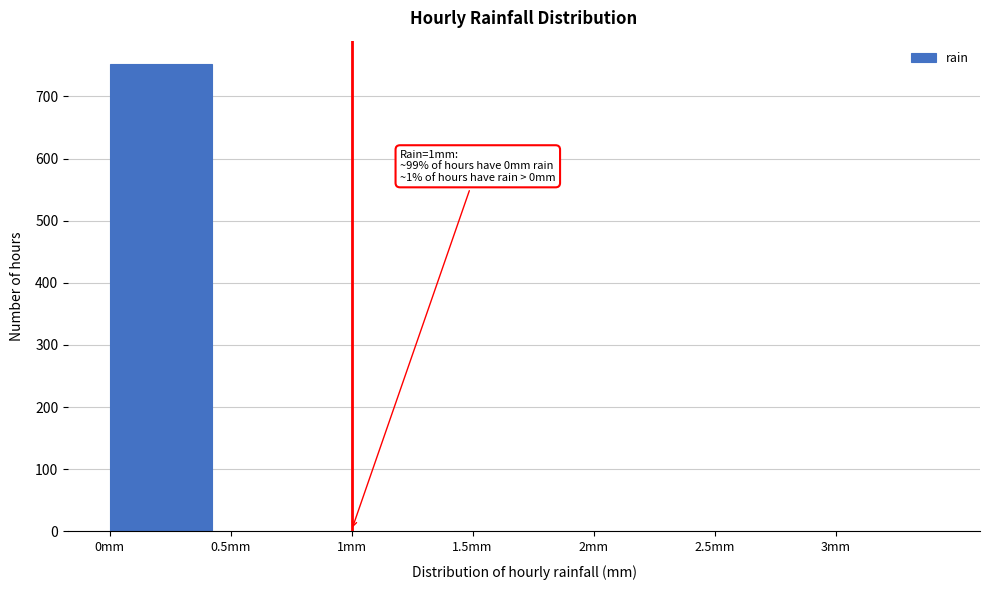

Which range on the x-axis has the tallest bar?

0.0 to 0.5